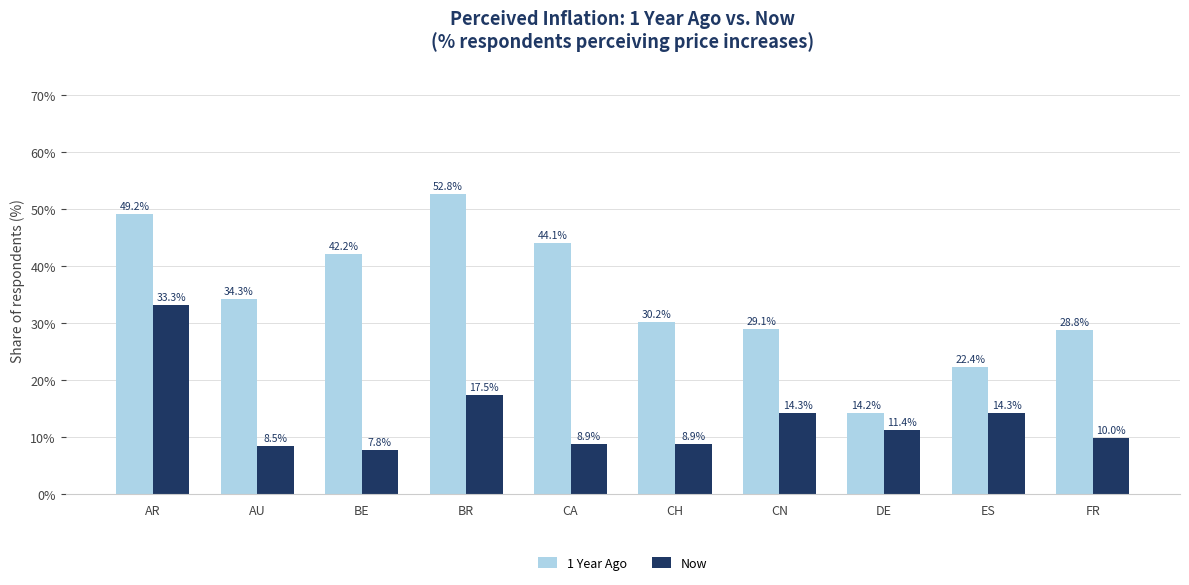

At which label does 1 Year Ago reach its peak?

BR